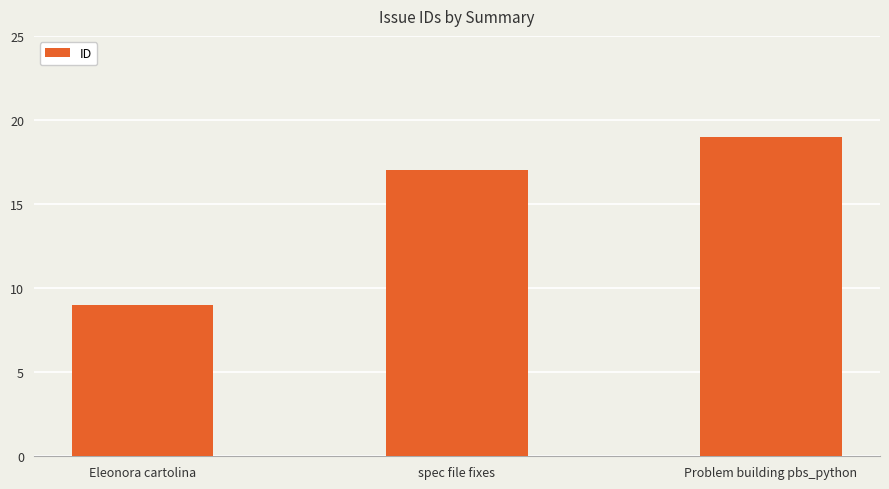

At which label is the value closest to 14?

spec file fixes